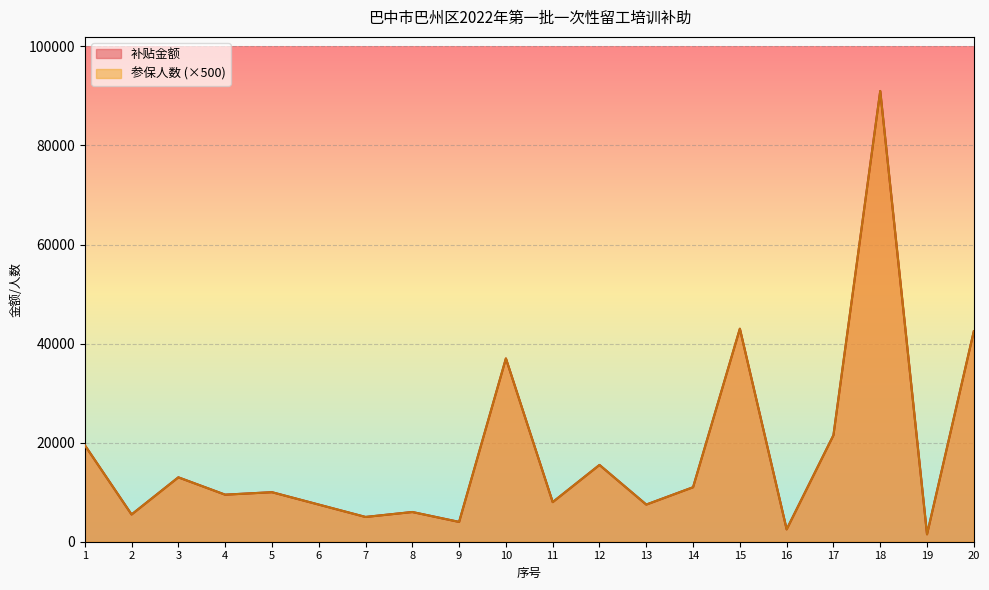

What is the lowest value of the 补贴金额 series?

1500